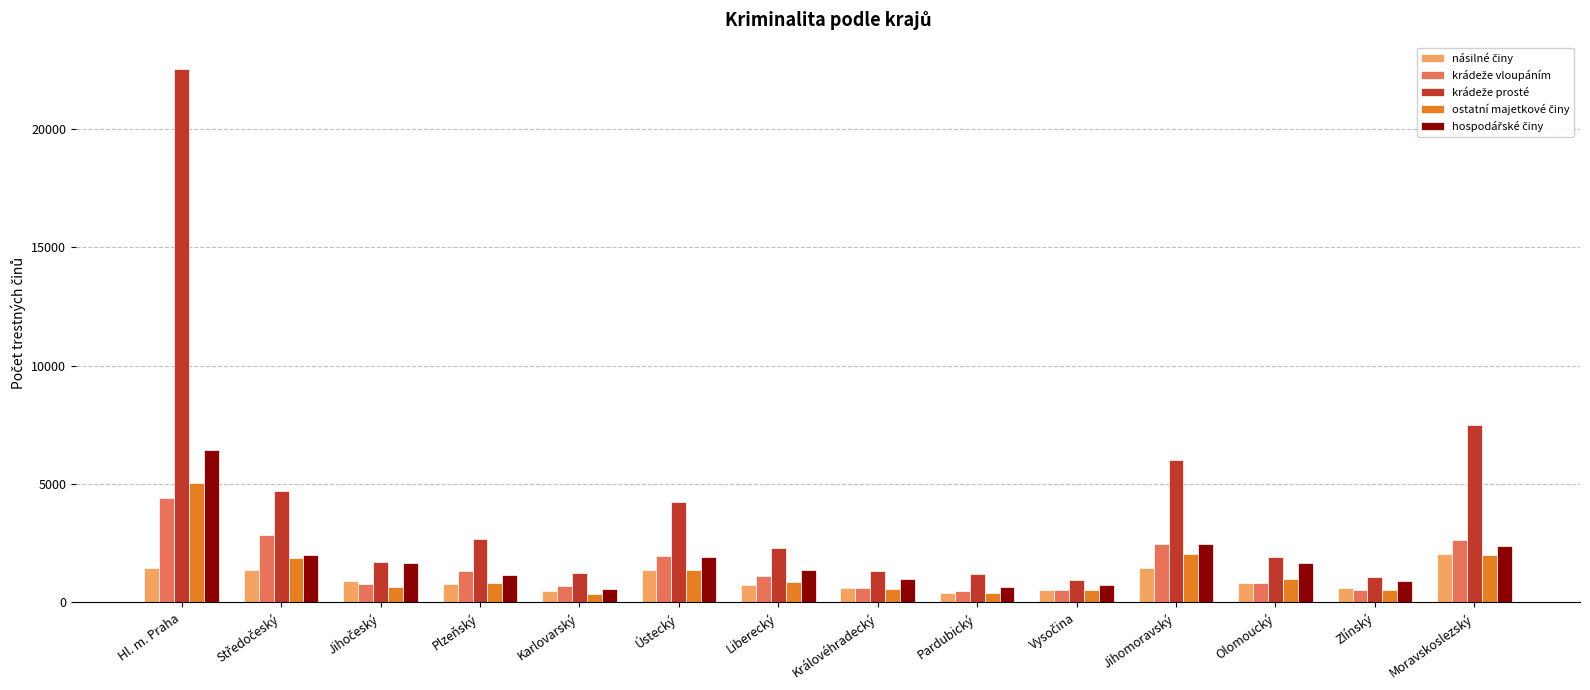

At which category is the sum across all series the highest?

Hl. m. Praha